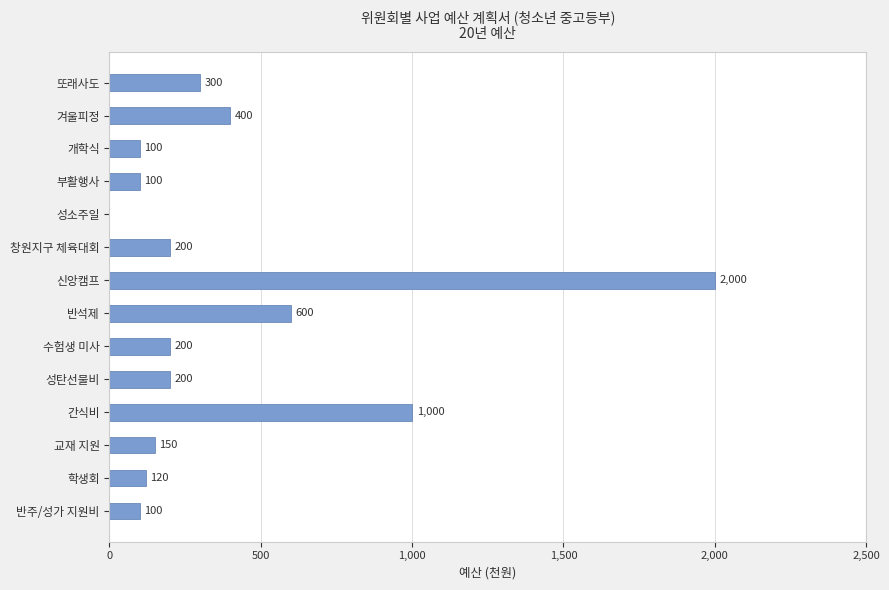

What is the average value?

391